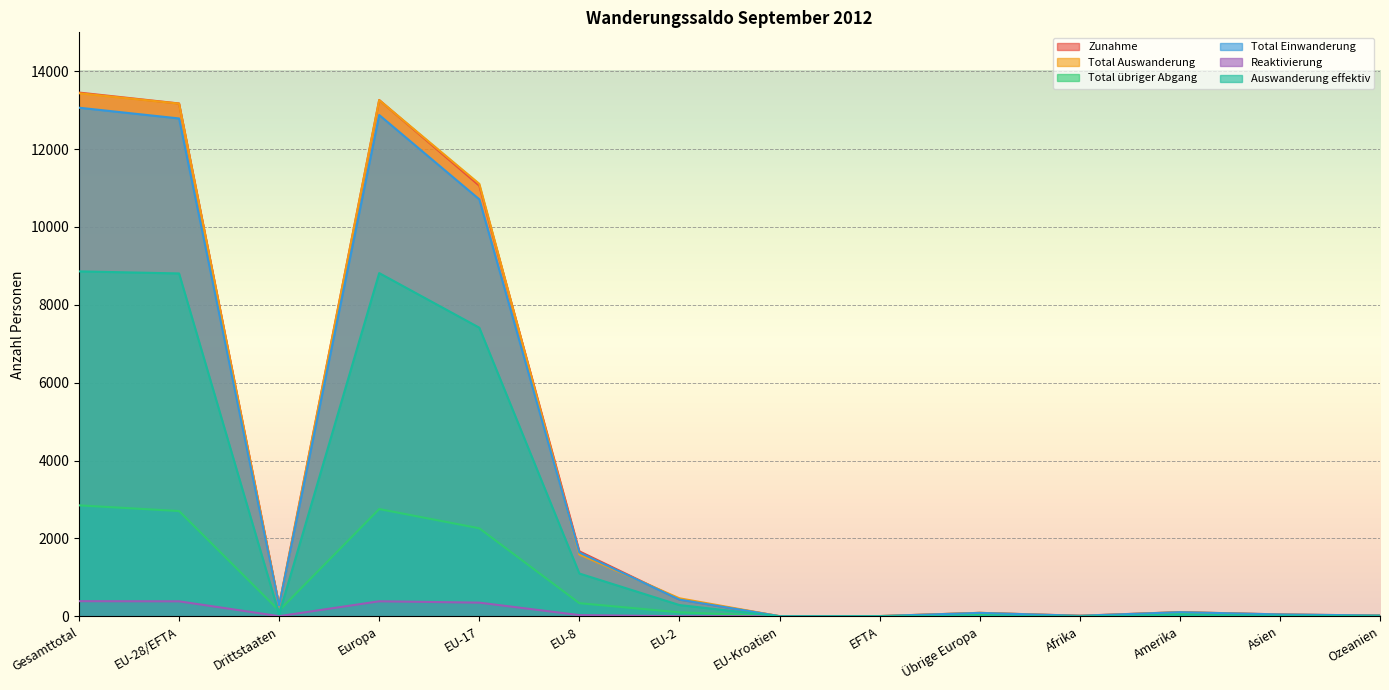

How many lines are shown in the chart?

6